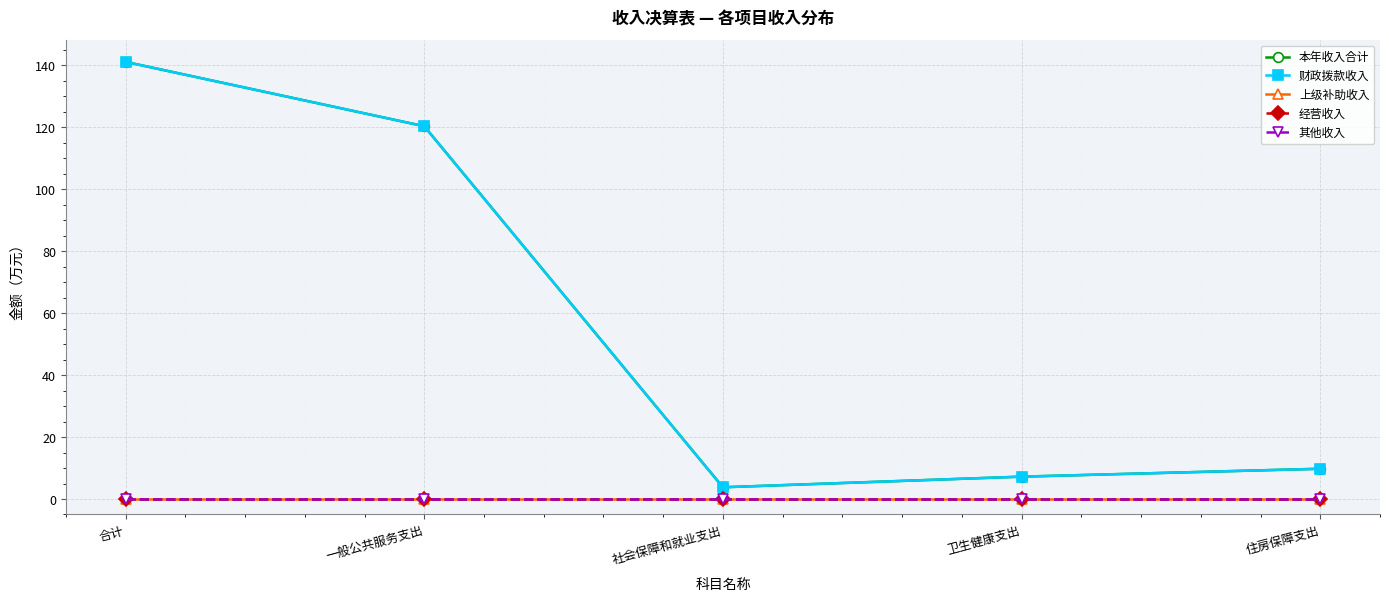

Between 住房保障支出 and 一般公共服务支出, which is larger?

一般公共服务支出